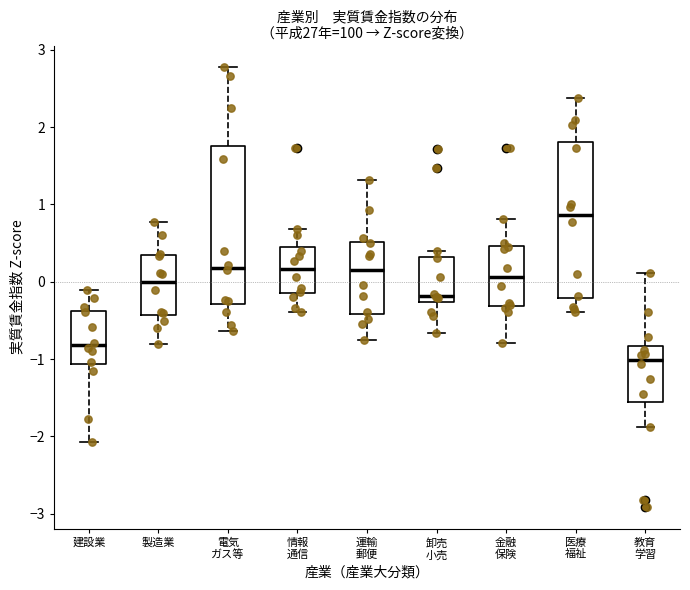

Where is the lower edge of the box for 運輸 郵便 on the y-axis? The values are not printed on the chart, so give them approximately, as read against the axis.

-0.4